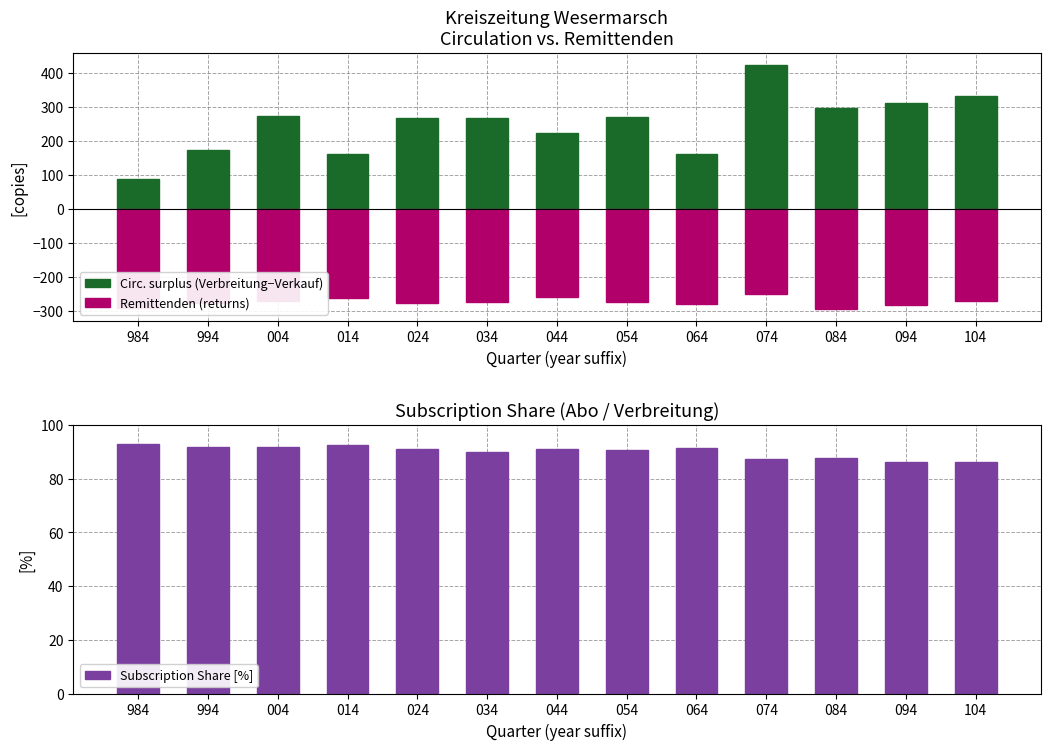

At which category is the sum across all series the highest?

074